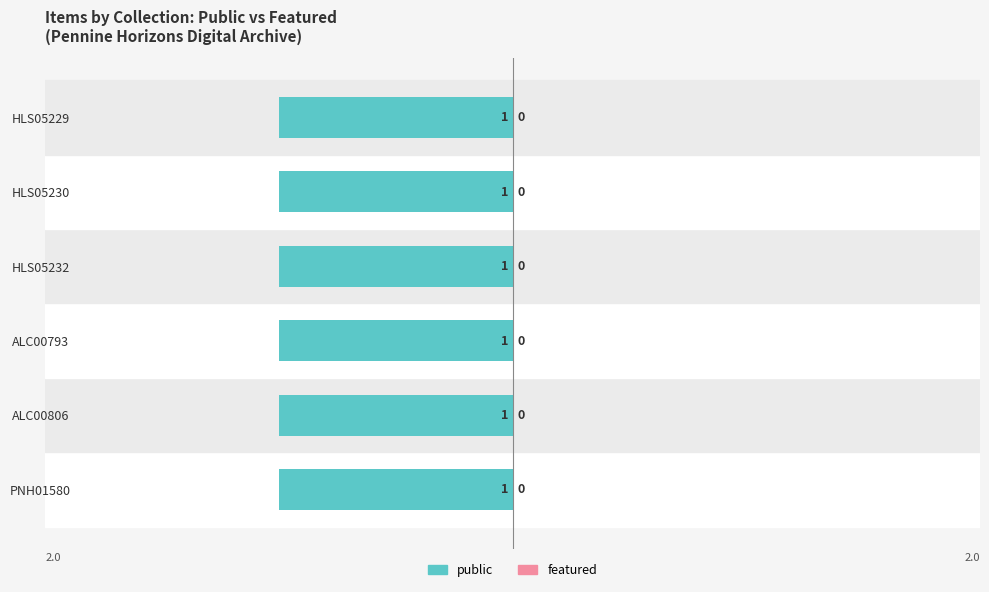

What is the highest value of the public series?

1